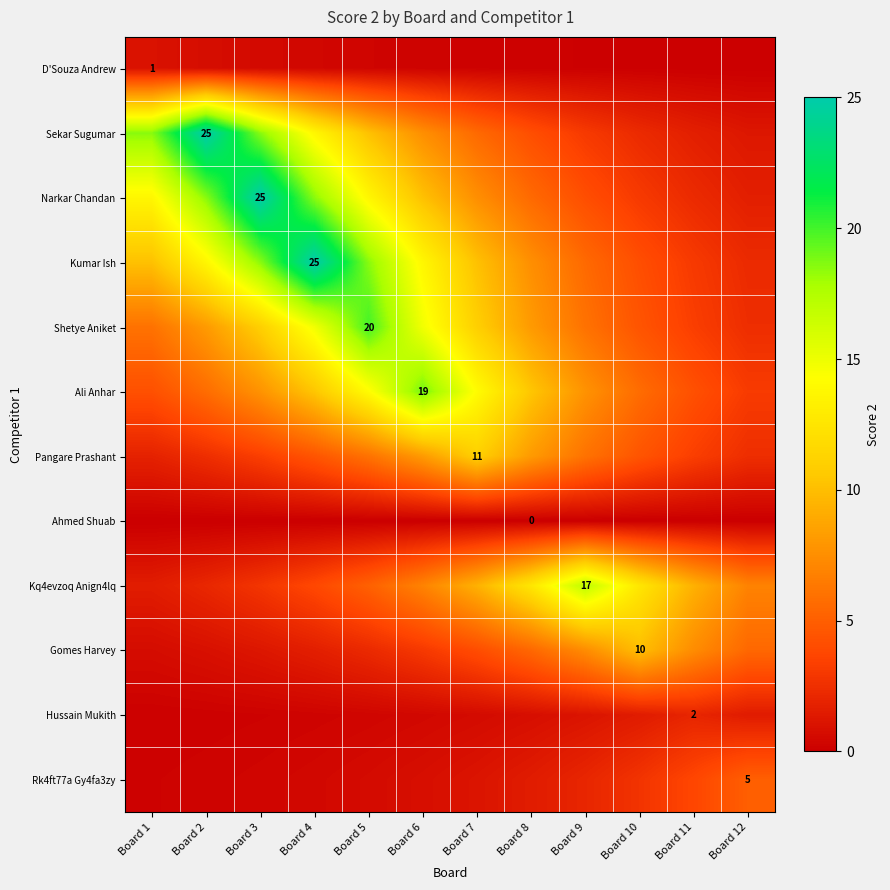

What is the difference between the maximum and minimum values in the Gomes Harvey series?

9.3